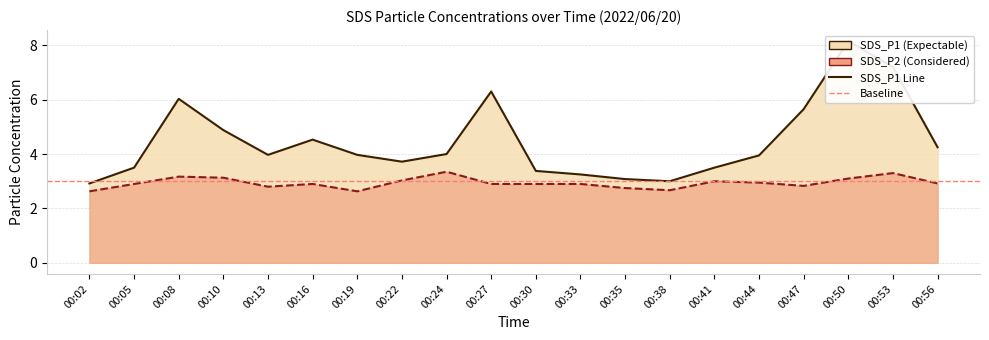

What is the value of the SDS_P1 point at the 2nd from the left?

3.5